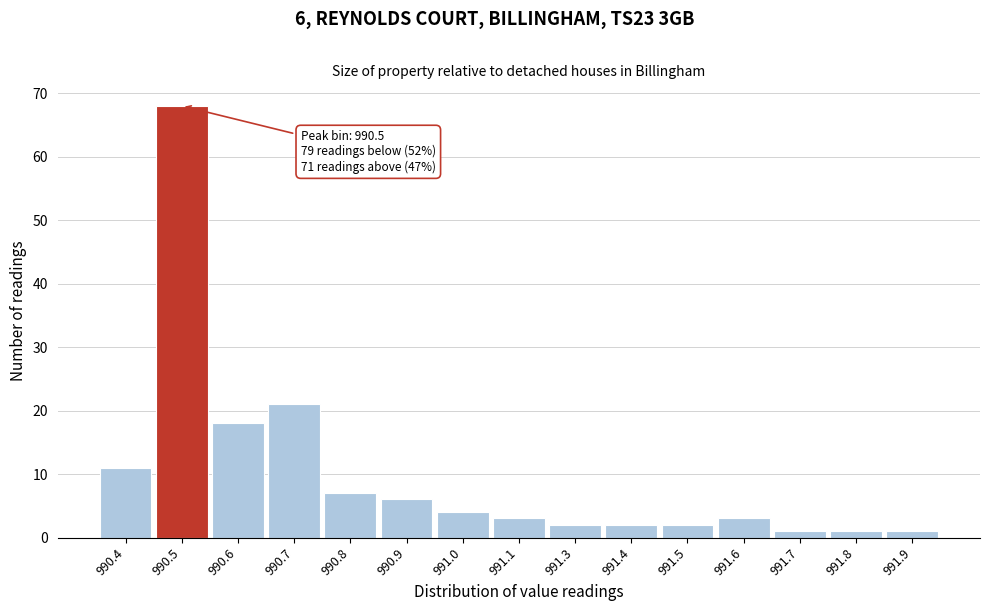

Reading left to right, what are all the values shown in this chart?

990.4=11	990.5=68	990.6=18	990.7=21	990.8=7	990.9=6	991.0=4	991.1=3	991.3=2	991.4=2	991.5=2	991.6=3	991.7=1	991.8=1	991.9=1